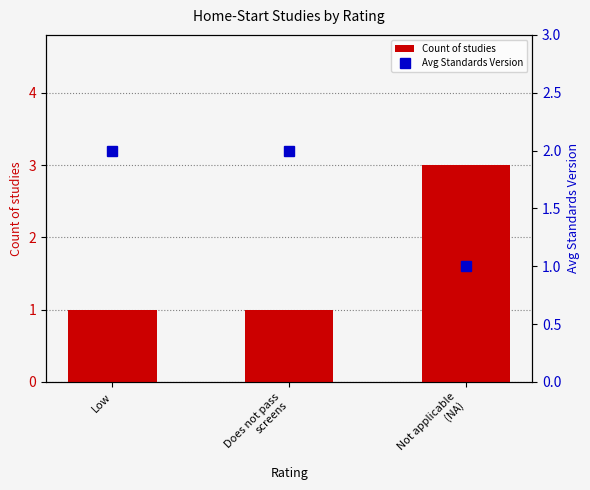

Is the value of Count of studies at Low greater than the value of Avg Standards Version at Not applicable
(NA)?

No